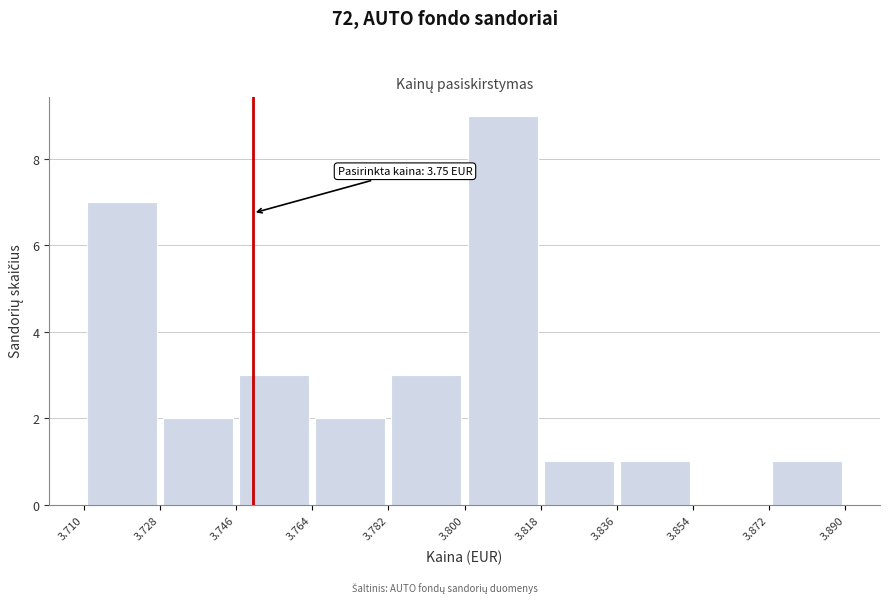

Over which range of the x-axis is the bar tallest?

3.800 to 3.818